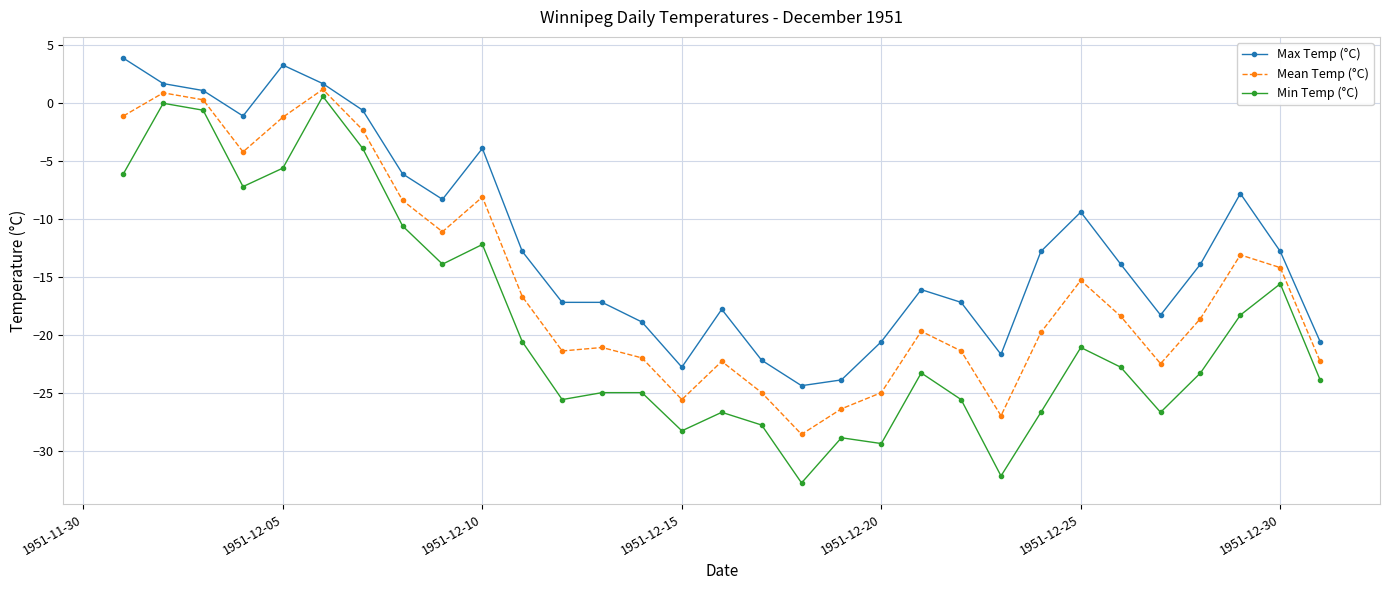

What is the minimum value shown in the chart?

-32.8